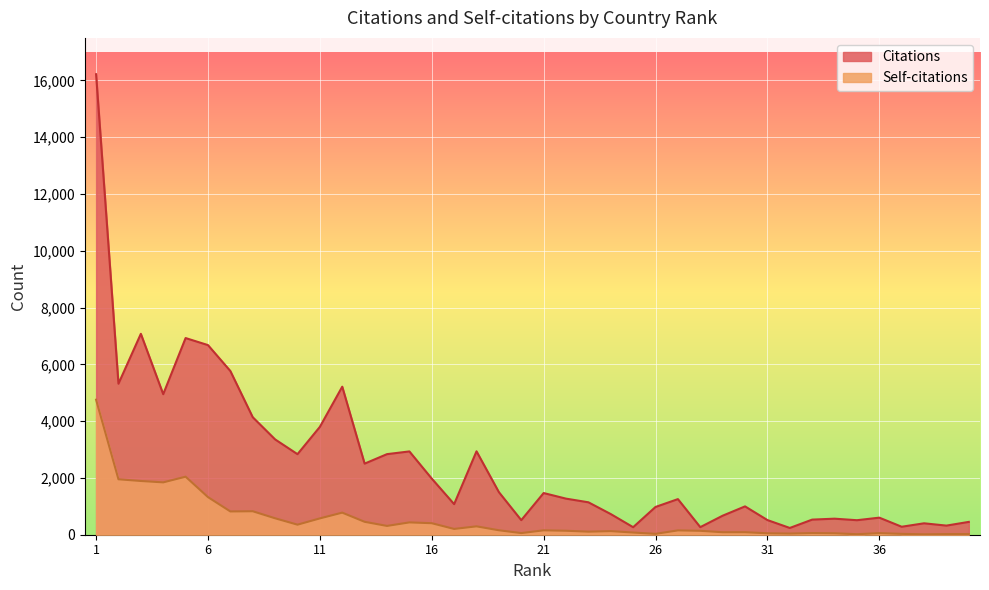

What are all the series names shown in the legend?

Citations, Self-citations